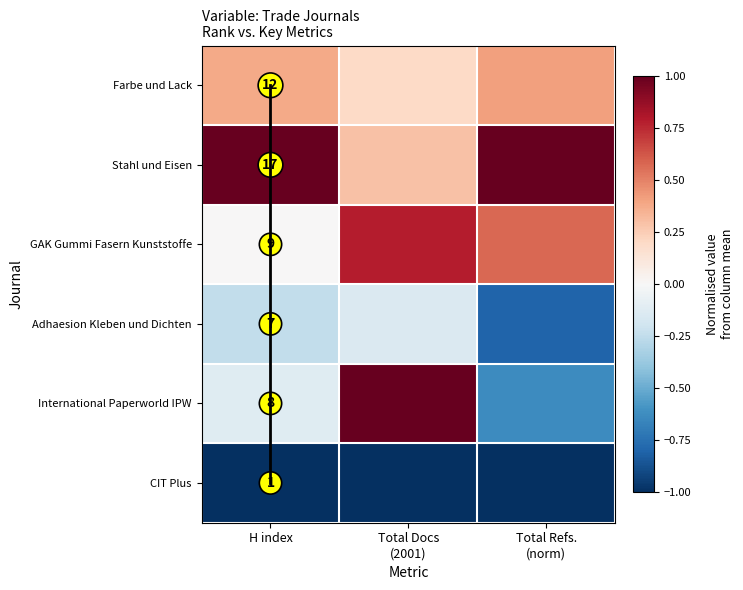

Between H index and Total Docs
(2001), which is larger?

H index